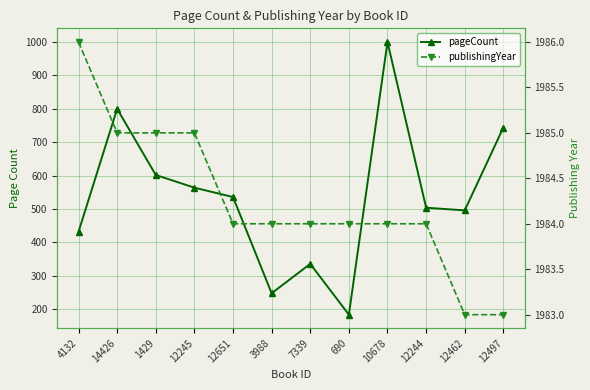

Reading right to left, transcribe all the data shown in this chart.

pageCount: 744	496	504	1000	184	336	248	536	564	602	800	432
publishingYear: 1983	1983	1984	1984	1984	1984	1984	1984	1985	1985	1985	1986